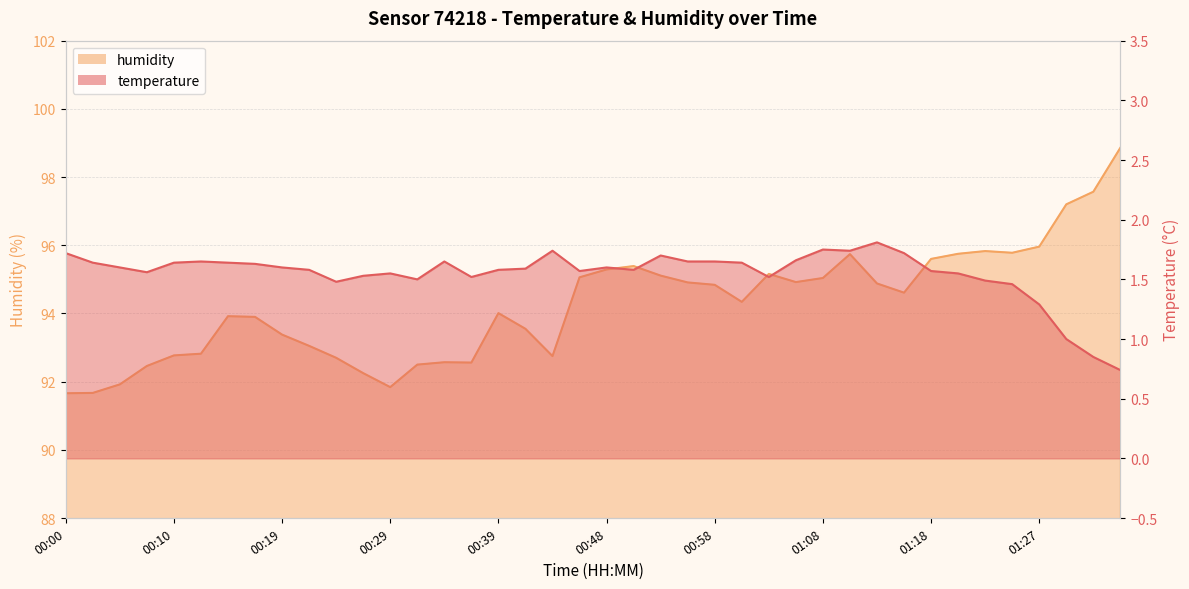

Reading left to right, list all the values displayed in this chart.

temperature: 00:00=1.7	00:02=1.6	00:05=1.6	00:07=1.6	00:10=1.6	00:12=1.6	00:14=1.6	00:17=1.6	00:19=1.6	00:22=1.6	00:24=1.5	00:27=1.5	00:29=1.6	00:31=1.5	00:34=1.6	00:36=1.5	00:39=1.6	00:41=1.6	00:43=1.7	00:46=1.6	00:48=1.6	00:51=1.6	00:53=1.7	00:56=1.6	00:58=1.6	01:00=1.6	01:03=1.5	01:05=1.7	01:08=1.8	01:10=1.7	01:13=1.8	01:15=1.7	01:18=1.6	01:20=1.6	01:22=1.5	01:25=1.5	01:27=1.3	01:30=1.0	01:32=0.8	01:34=0.7
humidity: 00:00=91.7	00:02=91.7	00:05=91.9	00:07=92.5	00:10=92.8	00:12=92.8	00:14=93.9	00:17=93.9	00:19=93.4	00:22=93.0	00:24=92.7	00:27=92.2	00:29=91.8	00:31=92.5	00:34=92.6	00:36=92.6	00:39=94.0	00:41=93.5	00:43=92.8	00:46=95.1	00:48=95.3	00:51=95.4	00:53=95.1	00:56=94.9	00:58=94.8	01:00=94.3	01:03=95.2	01:05=94.9	01:08=95.0	01:10=95.7	01:13=94.9	01:15=94.6	01:18=95.6	01:20=95.8	01:22=95.8	01:25=95.8	01:27=96.0	01:30=97.2	01:32=97.6	01:34=98.9